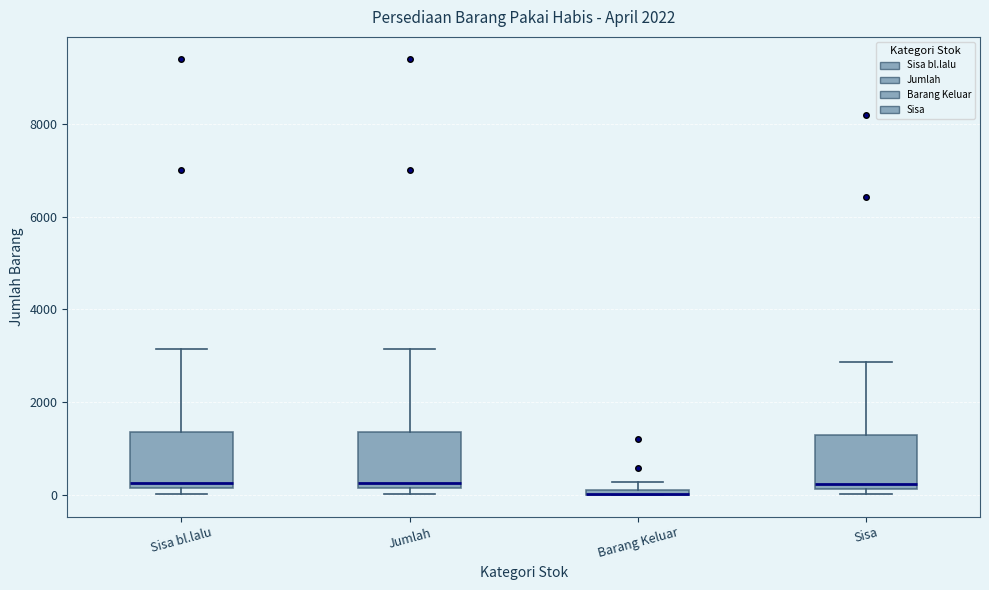

Where is the lower edge of the box for Sisa on the y-axis? The values are not printed on the chart, so give them approximately, as read against the axis.

200